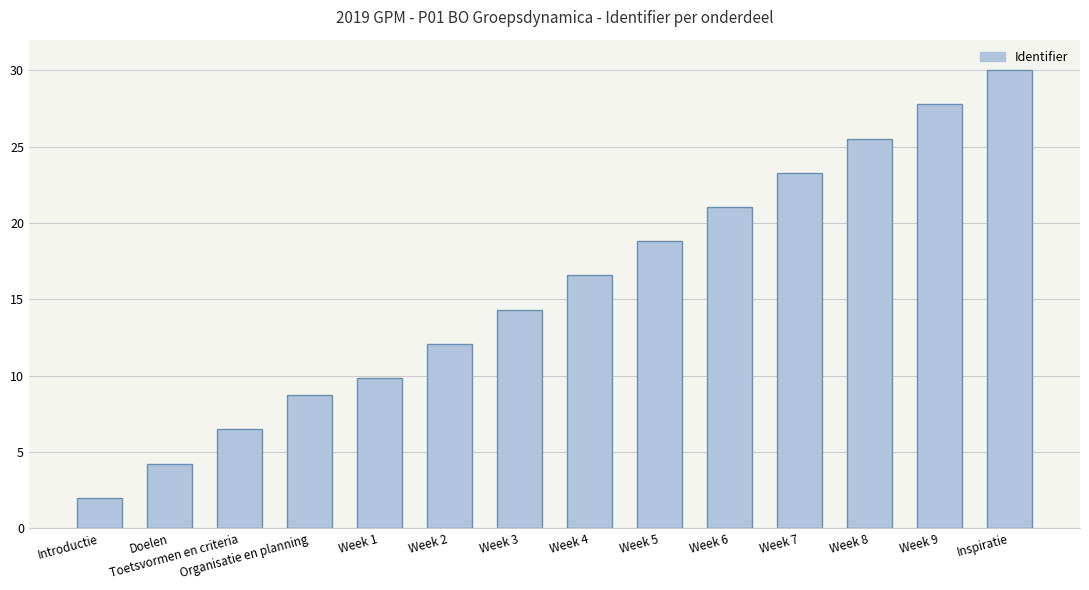

Reading left to right, extract all data points from this chart.

Introductie=2.0	Doelen=4.2	Toetsvormen en criteria=6.5	Organisatie en planning=8.7	Week 1=9.8	Week 2=12.1	Week 3=14.3	Week 4=16.6	Week 5=18.8	Week 6=21.0	Week 7=23.3	Week 8=25.5	Week 9=27.8	Inspiratie=30.0